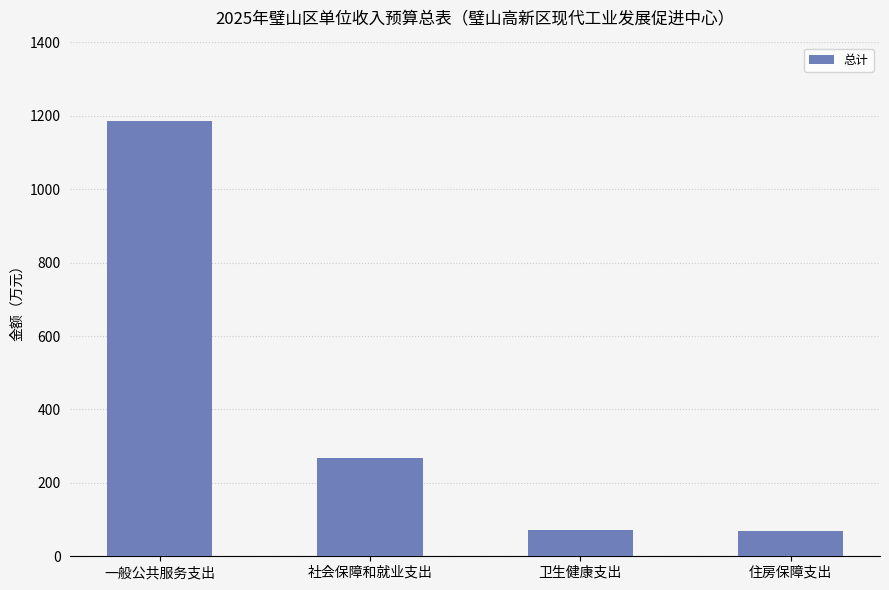

What is the value of the 2nd bar from the left?

268.9